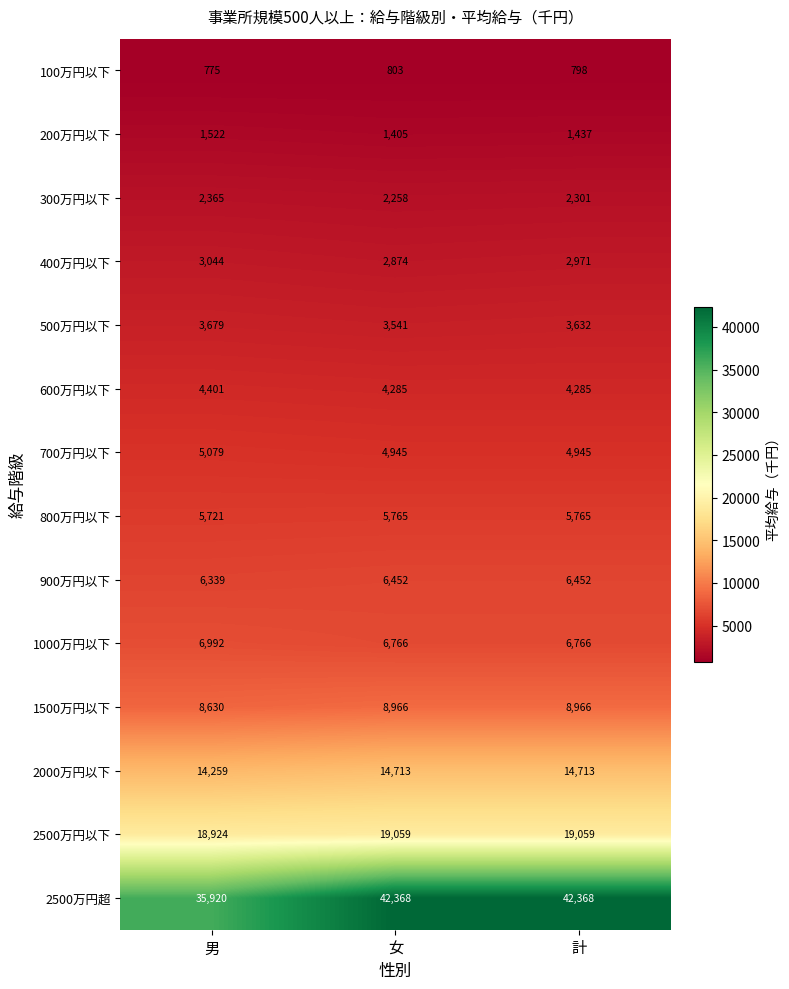

Which series has the largest range (max minus min)?

2500万円超